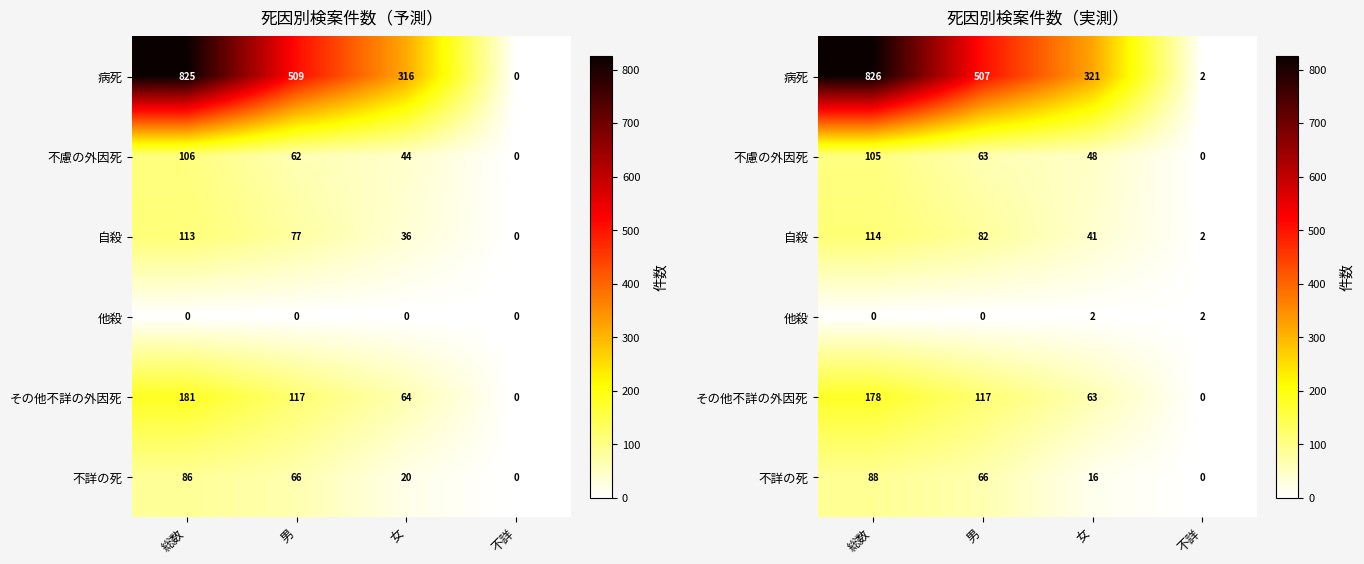

What is the sum of all 不慮の外因死 values?

216